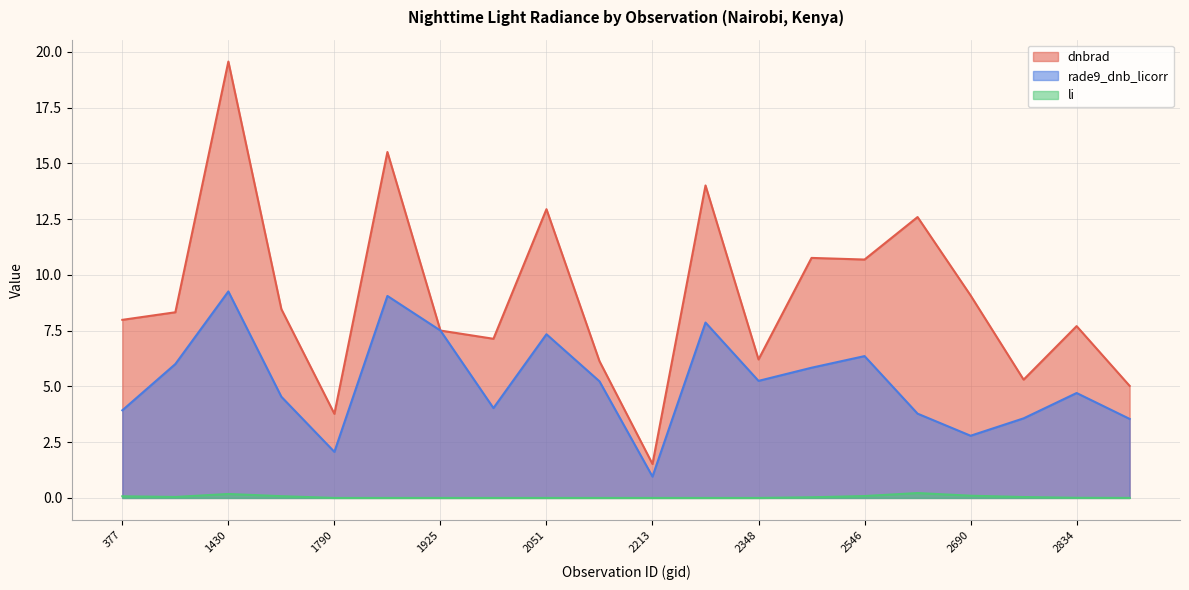

What is the maximum value for rade9_dnb_licorr?

9.3